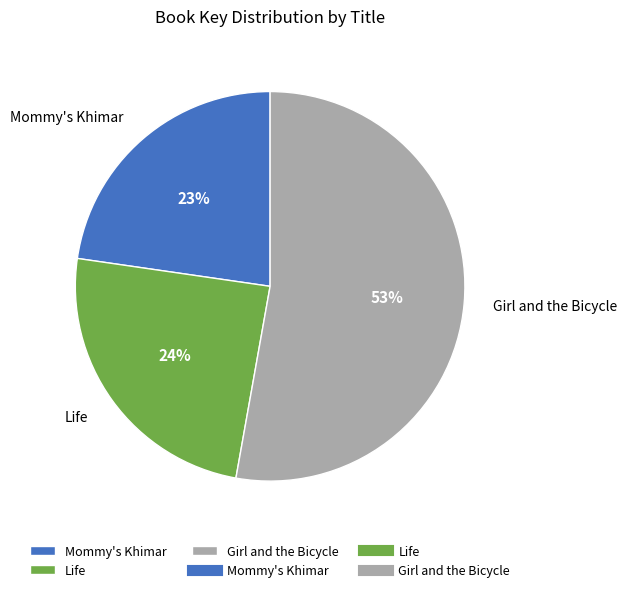

Do Life and Girl and the Bicycle together represent more than half of the pie?

Yes